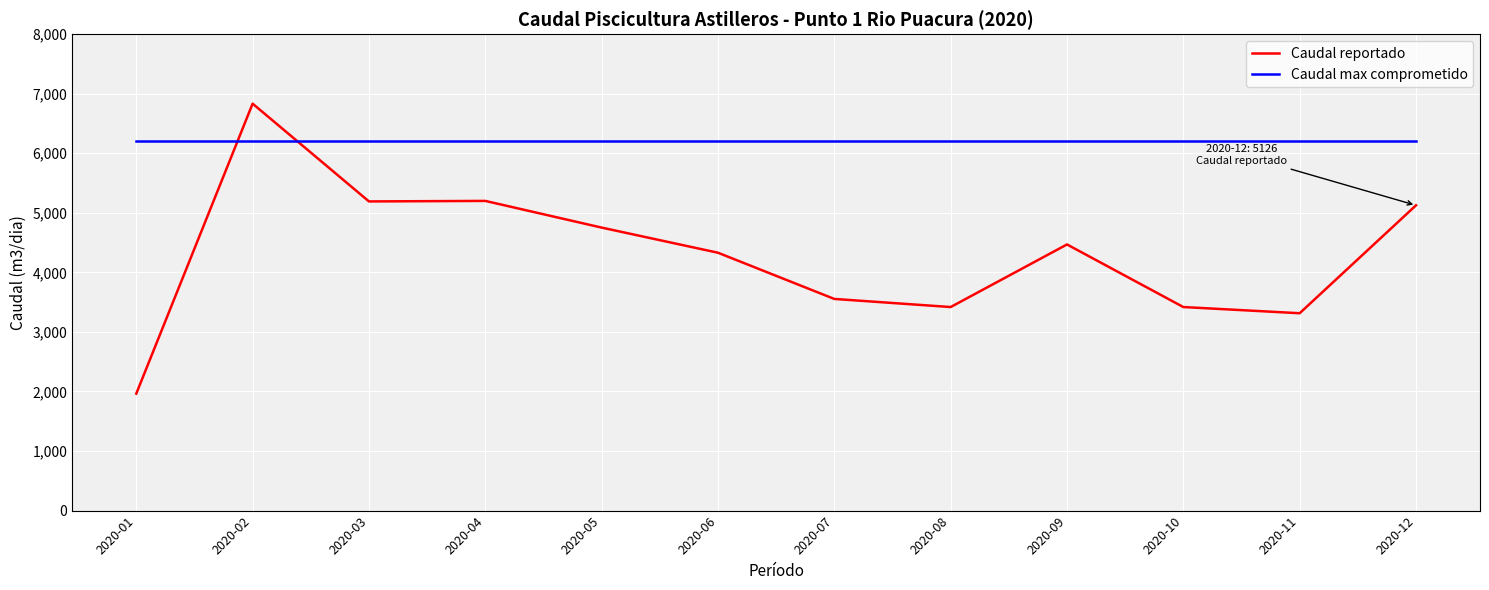

How many lines are shown in the chart?

2